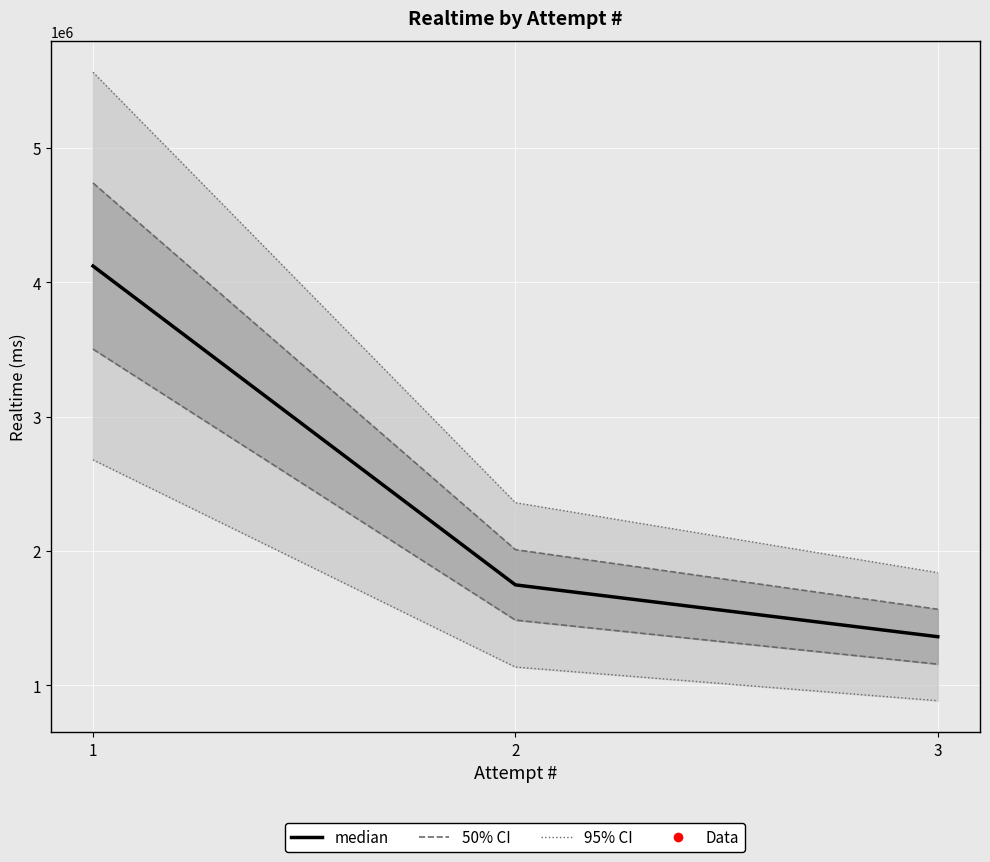

Reading left to right, transcribe all the data shown in this chart.

1=4120549	2=1747696	3=1361952